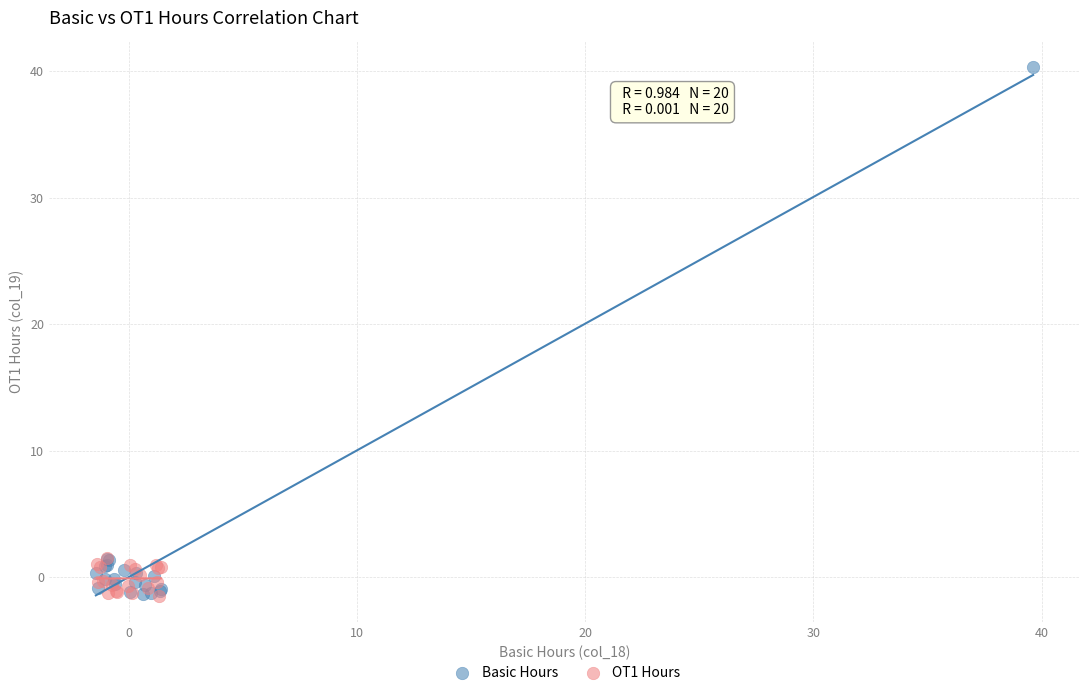

Which series reaches the maximum Y coordinate?

Basic Hours